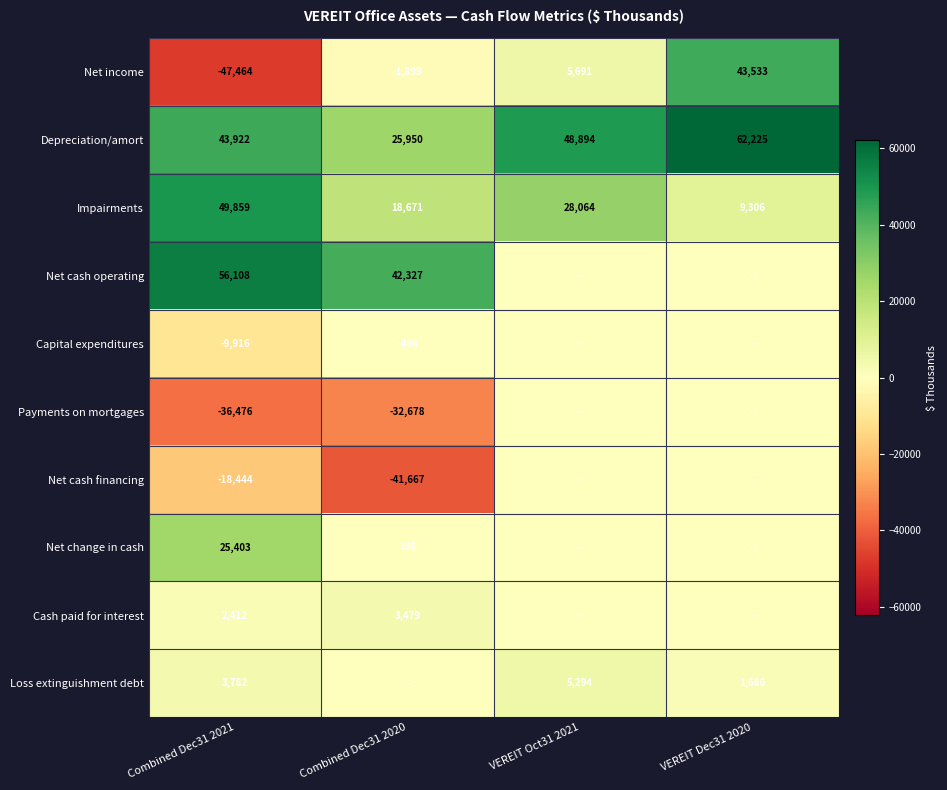

The Impairments series shows 9306 at VEREIT Dec31 2020. True or false?

True